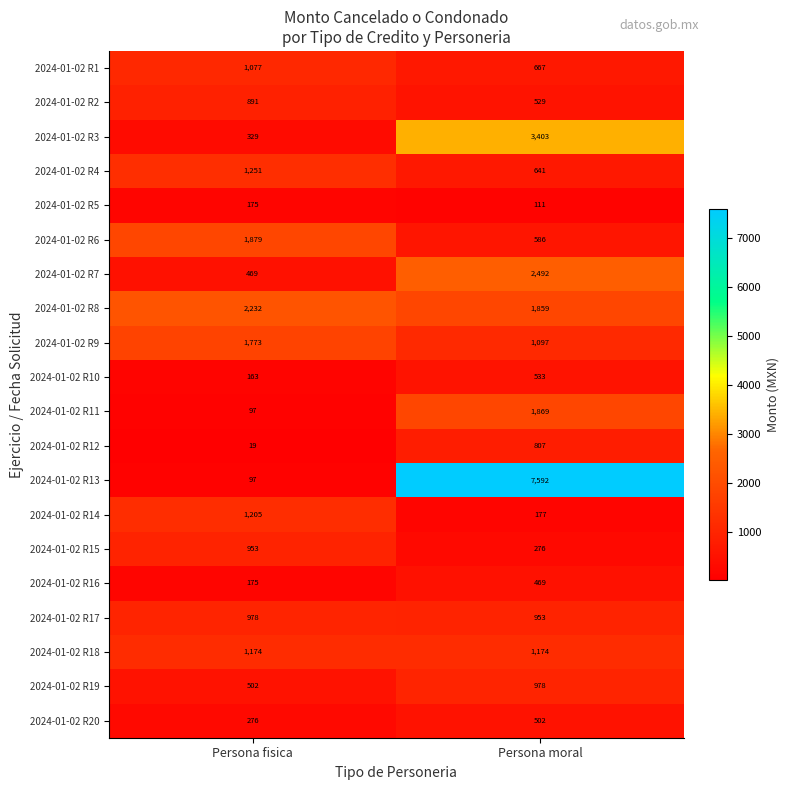

Read the 2024-01-02 R8 value at Persona fisica.

2232